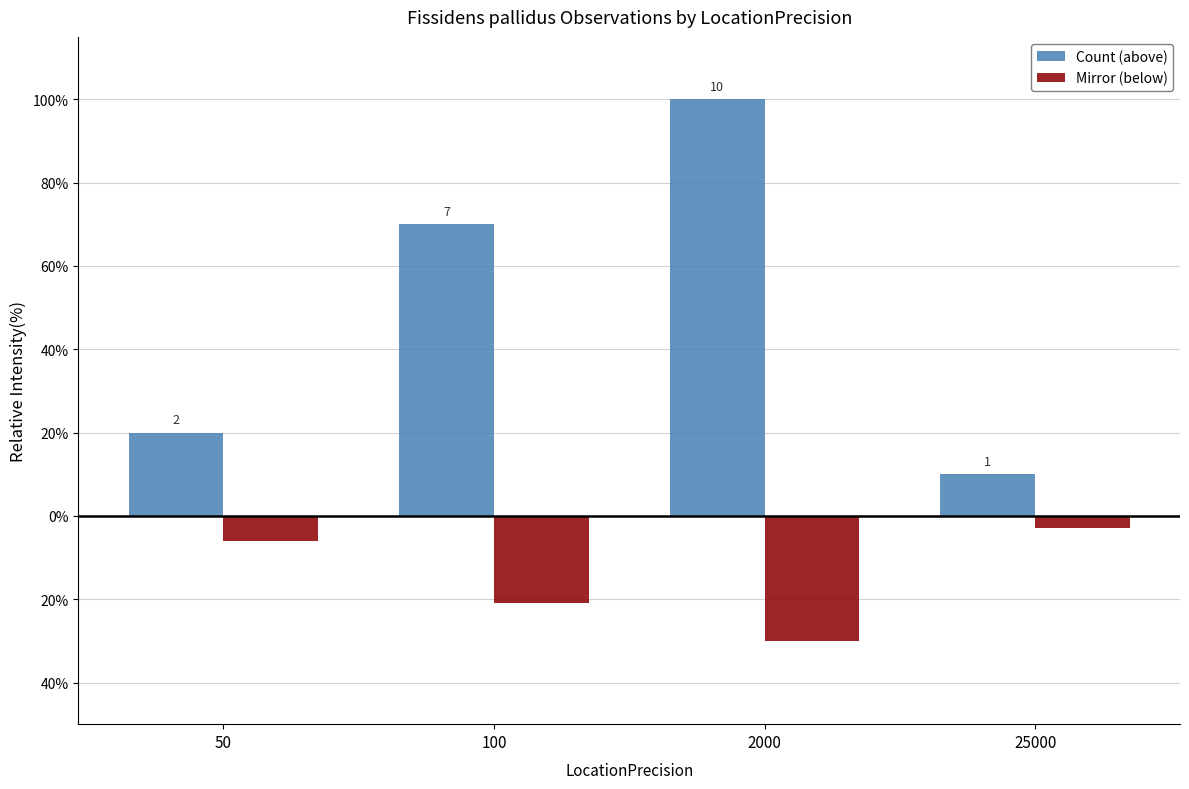

At which category is the sum across all series the highest?

2000